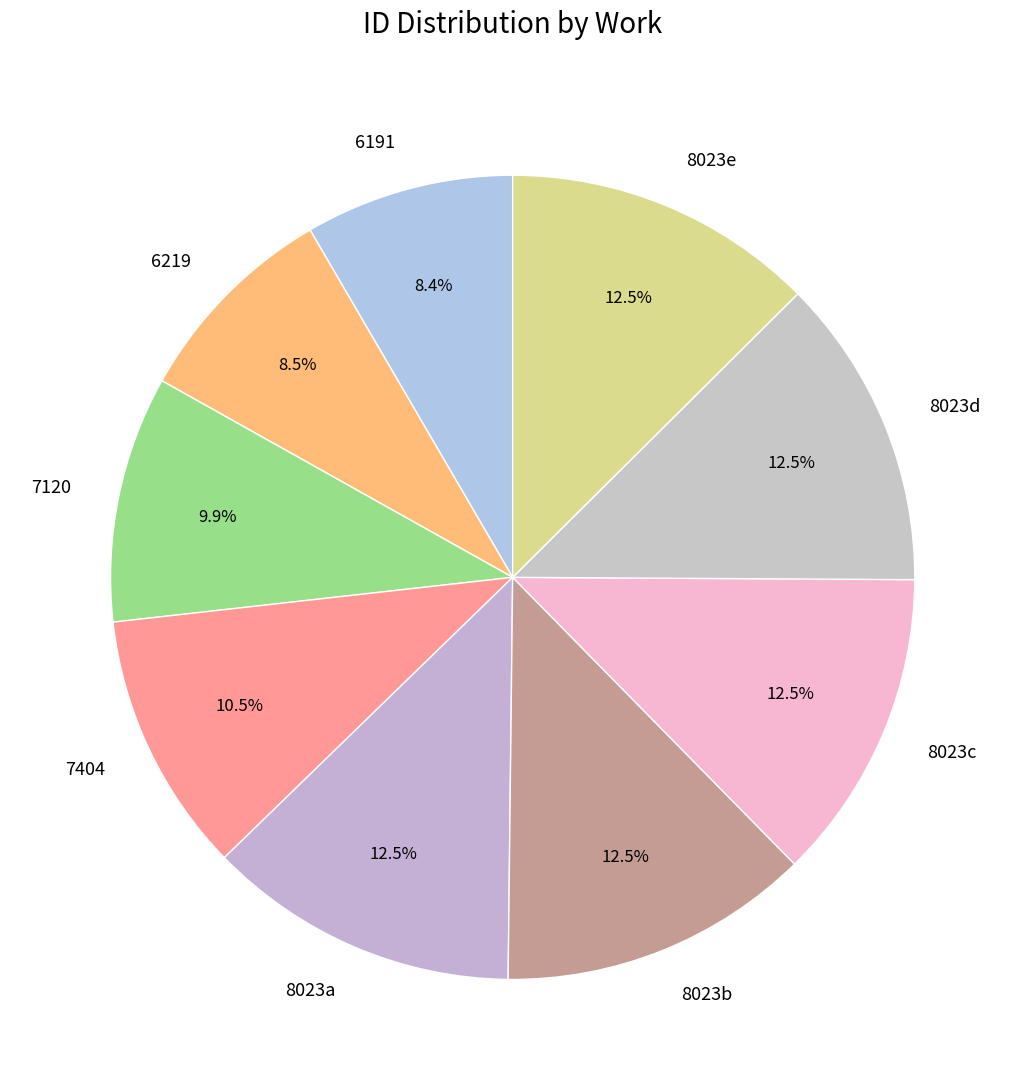

What is the total percentage of 6219 and 8023a?

21.0%